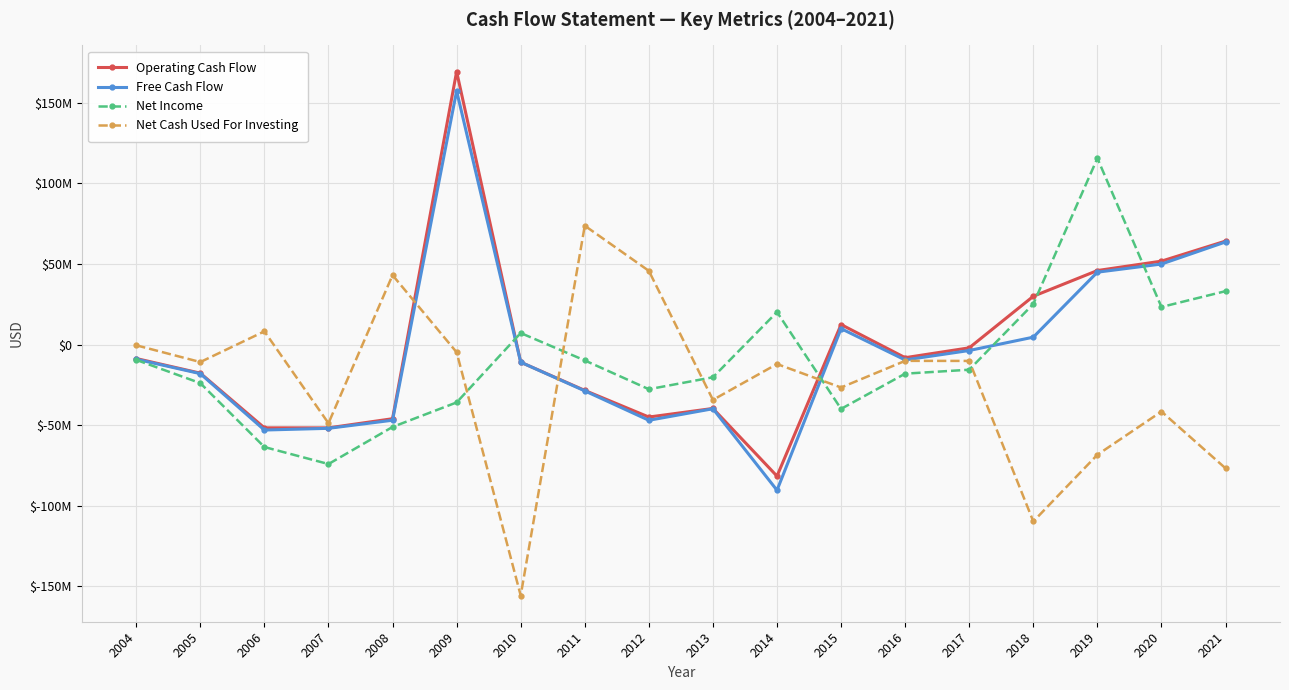

How many times do Net Income and Net Cash Used For Investing cross each other?

5